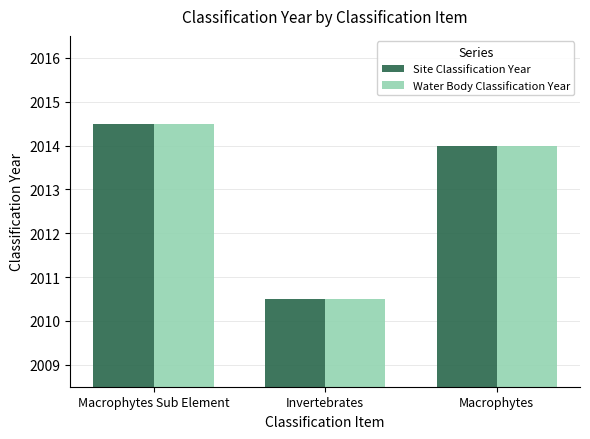

Reading left to right, list all the values displayed in this chart.

Site Classification Year: 2014.5	2010.5	2014.0
Water Body Classification Year: 2014.5	2010.5	2014.0